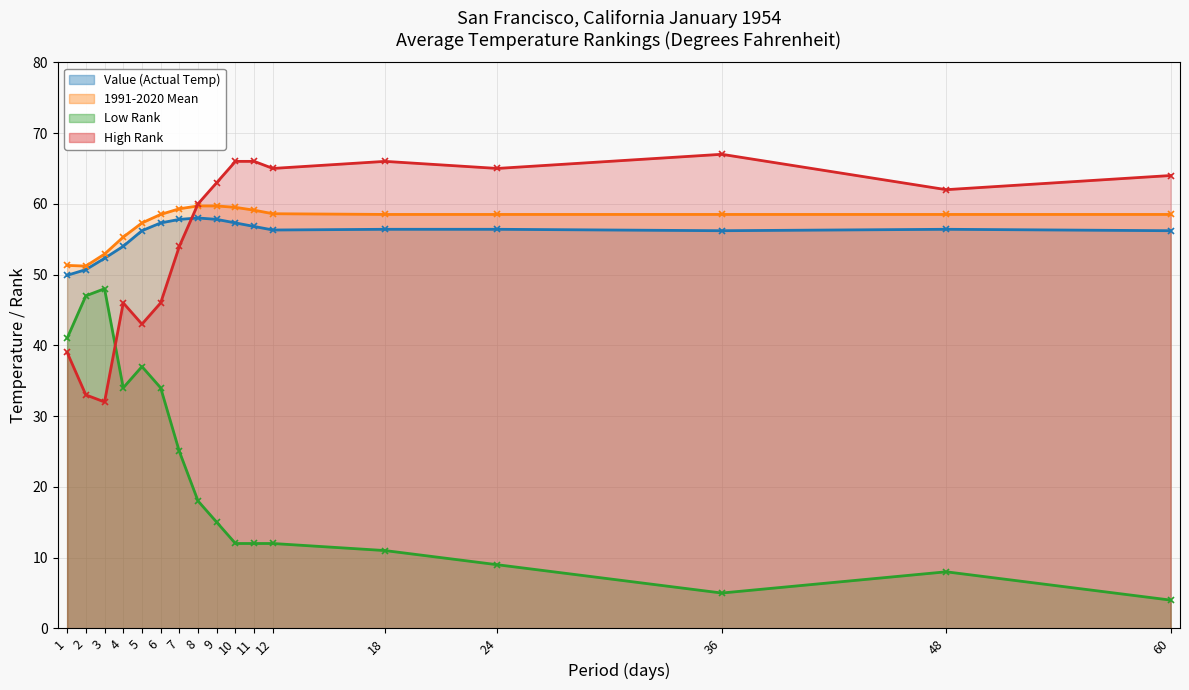

Where does the 1991-2020 Mean series first go above 58?

6